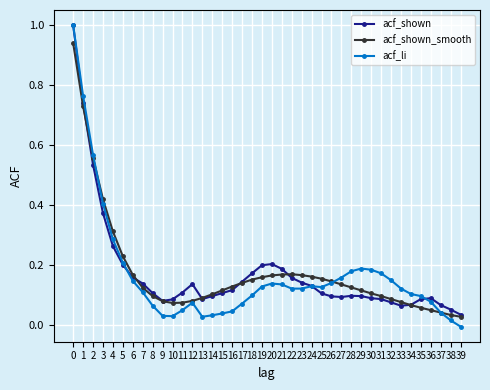

How many values in acf_li are below zero?

1